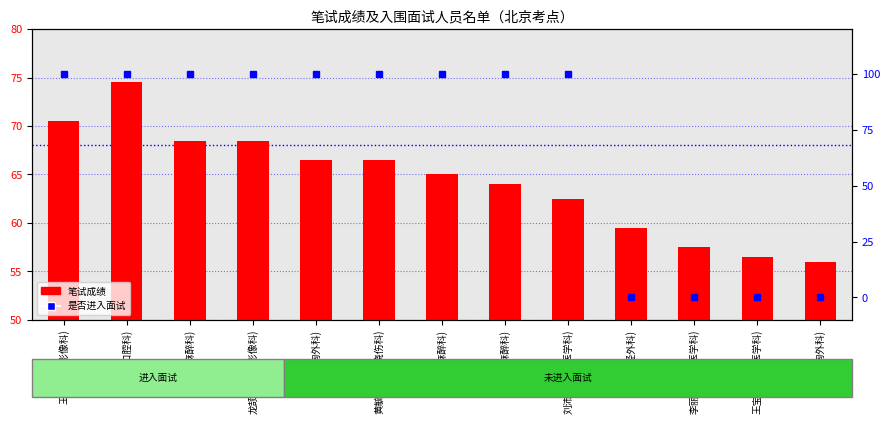

What is the highest value of the 笔试成绩 series?

74.5